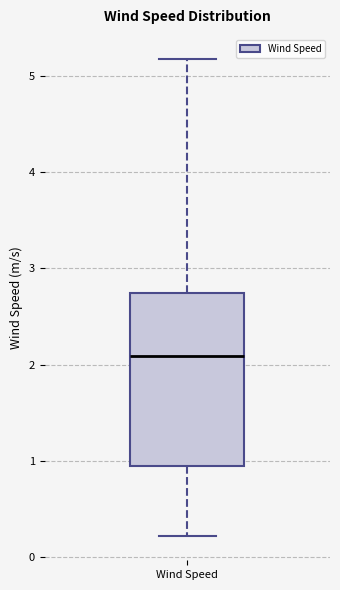

Where is the upper edge of the box for Wind Speed on the y-axis? The values are not printed on the chart, so give them approximately, as read against the axis.

2.7